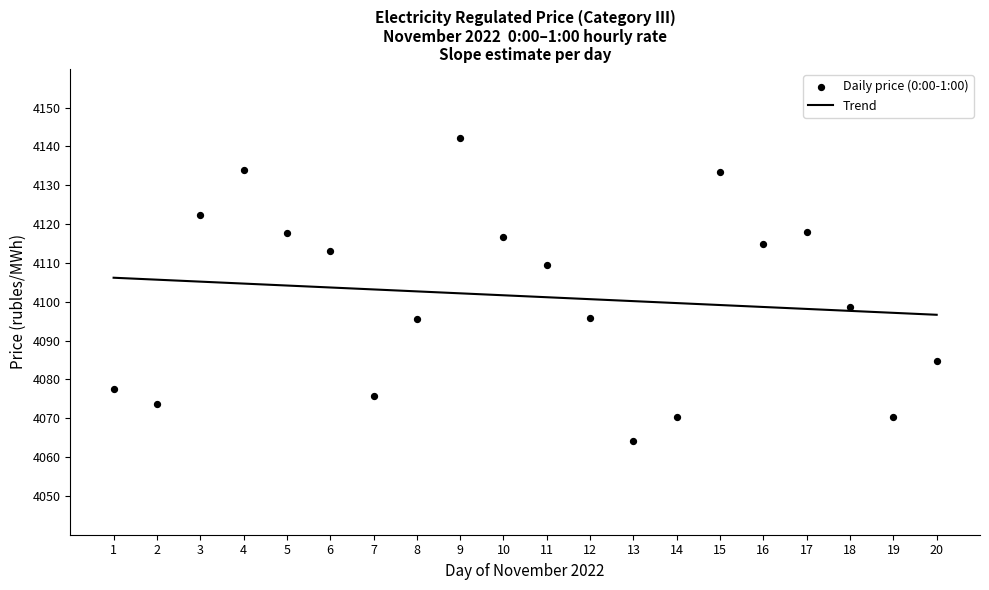

What is the range of X values (max minus min)?

19.0